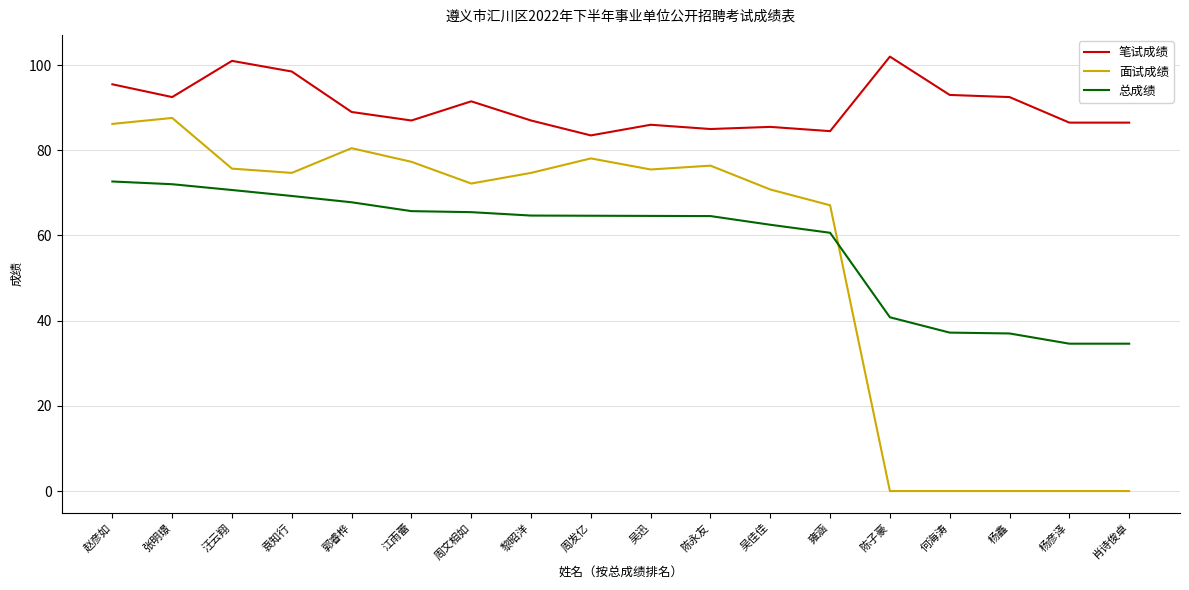

Which label corresponds to the largest value in the chart?

陈子豪